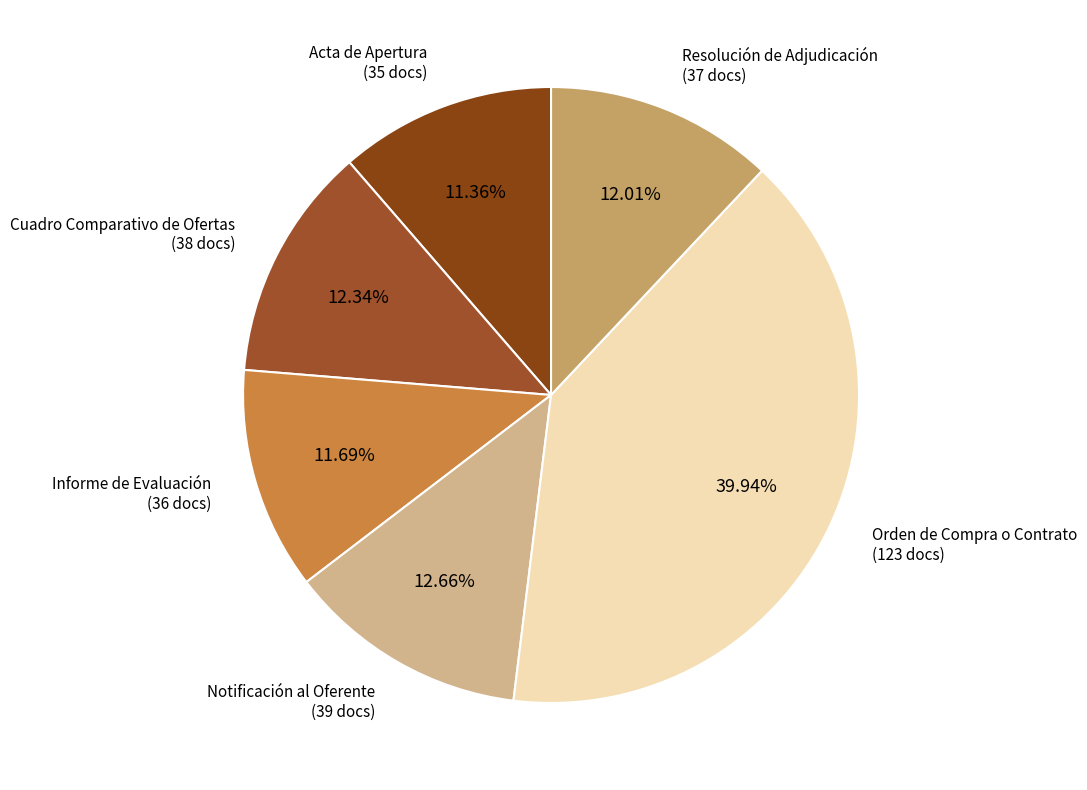

How many segments does this pie chart have?

6